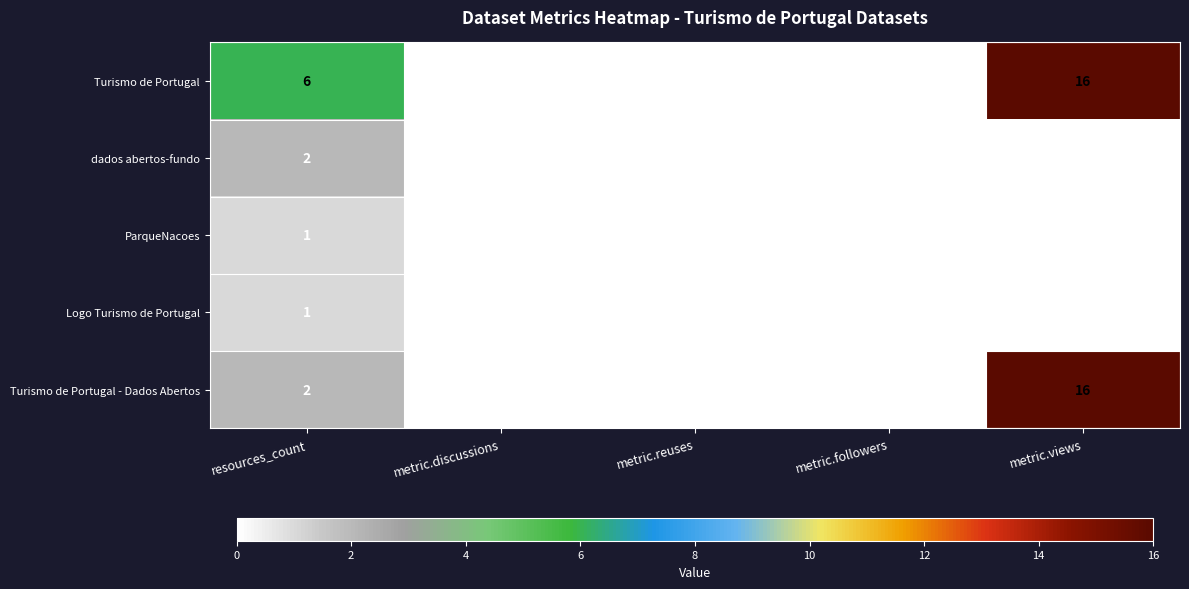

Reading left to right, transcribe all the data shown in this chart.

Turismo de Portugal: resources_count=6	metric.discussions=0	metric.reuses=0	metric.followers=0	metric.views=16
dados abertos-fundo: resources_count=2	metric.discussions=0	metric.reuses=0	metric.followers=0	metric.views=0
ParqueNacoes: resources_count=1	metric.discussions=0	metric.reuses=0	metric.followers=0	metric.views=0
Logo Turismo de Portugal: resources_count=1	metric.discussions=0	metric.reuses=0	metric.followers=0	metric.views=0
Turismo de Portugal - Dados Abertos: resources_count=2	metric.discussions=0	metric.reuses=0	metric.followers=0	metric.views=16